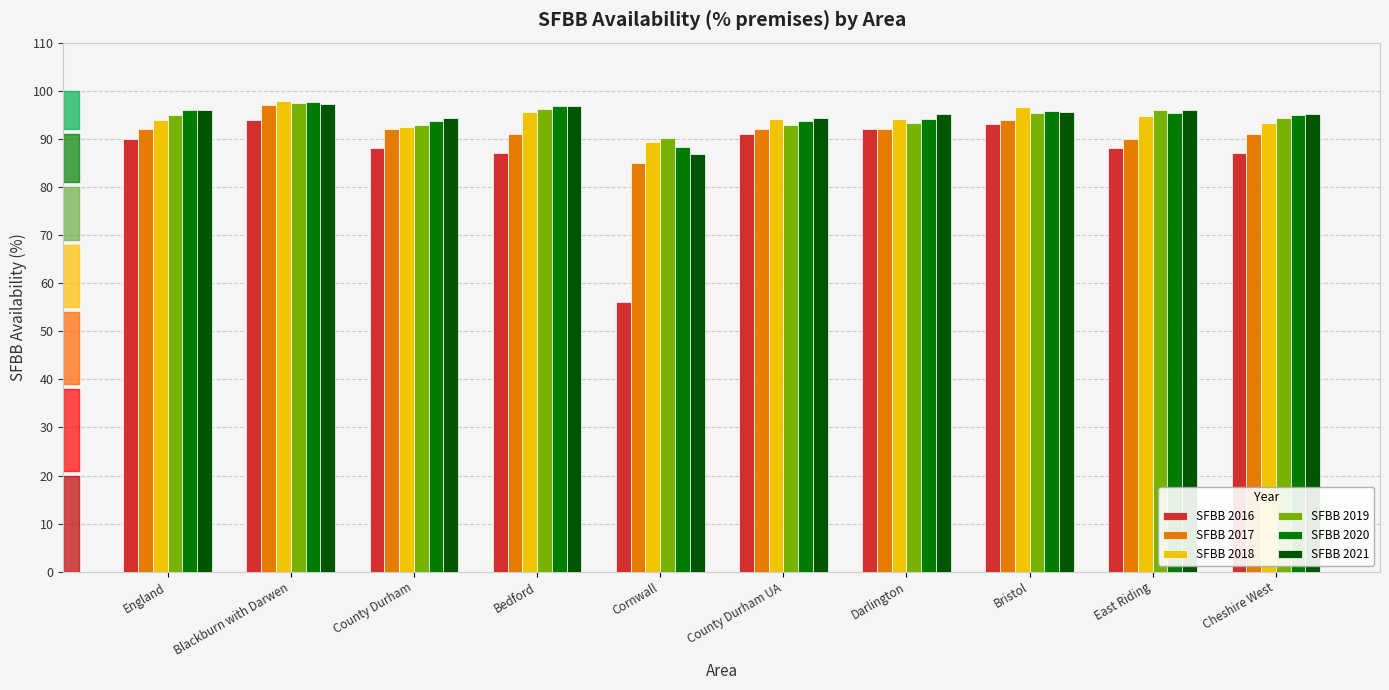

Which category has the highest value across all series?

Blackburn with Darwen